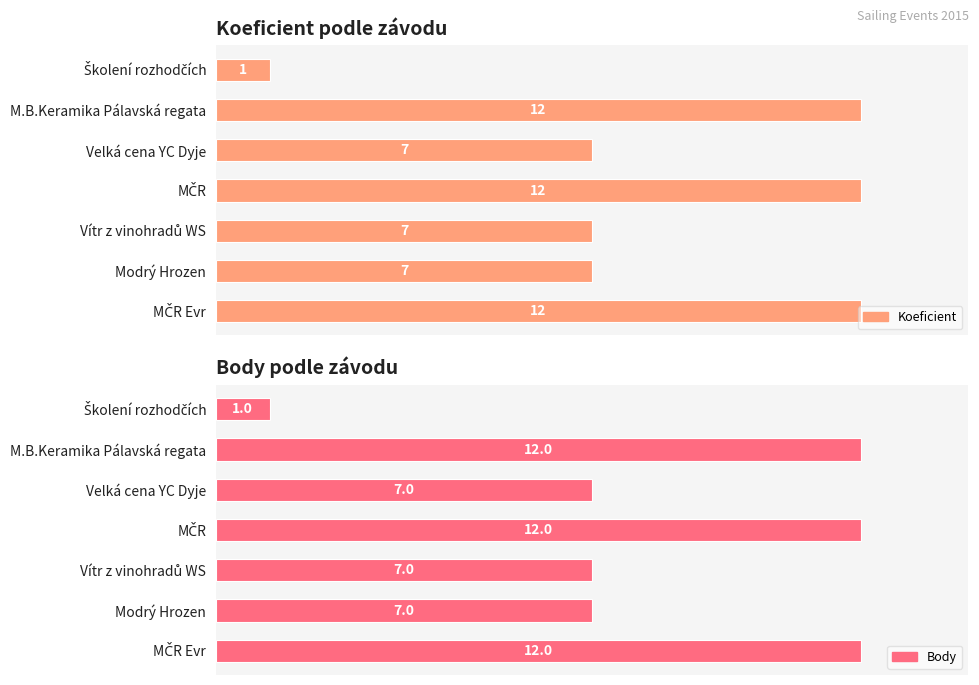

Rank the series by their maximum value, from lowest to highest.

Koeficient, Body